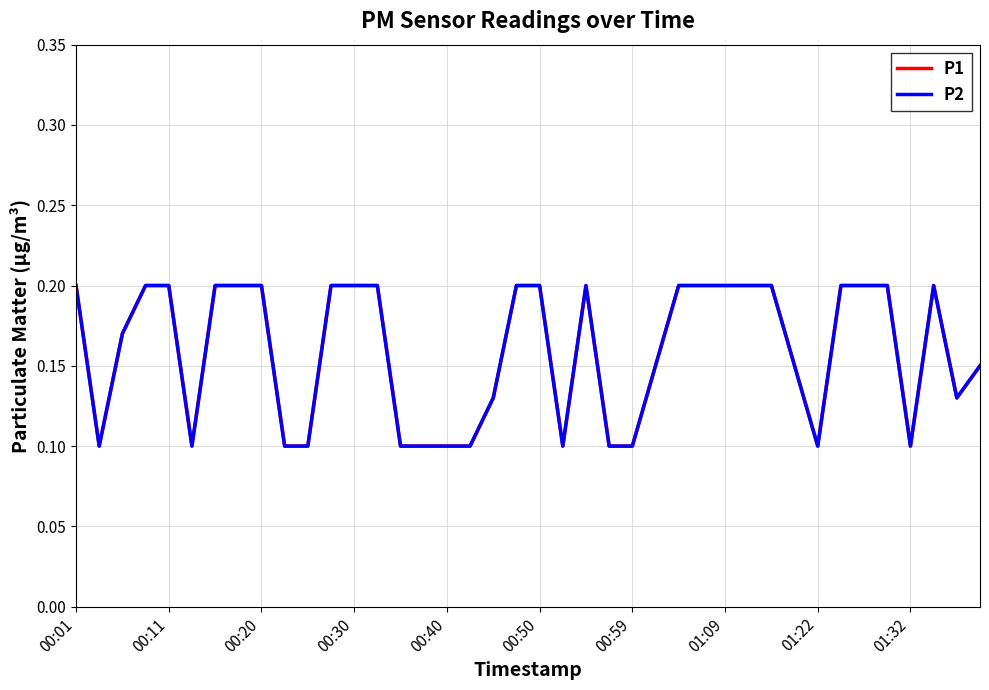

What is the difference between the maximum and minimum values in the P1 series?

0.1